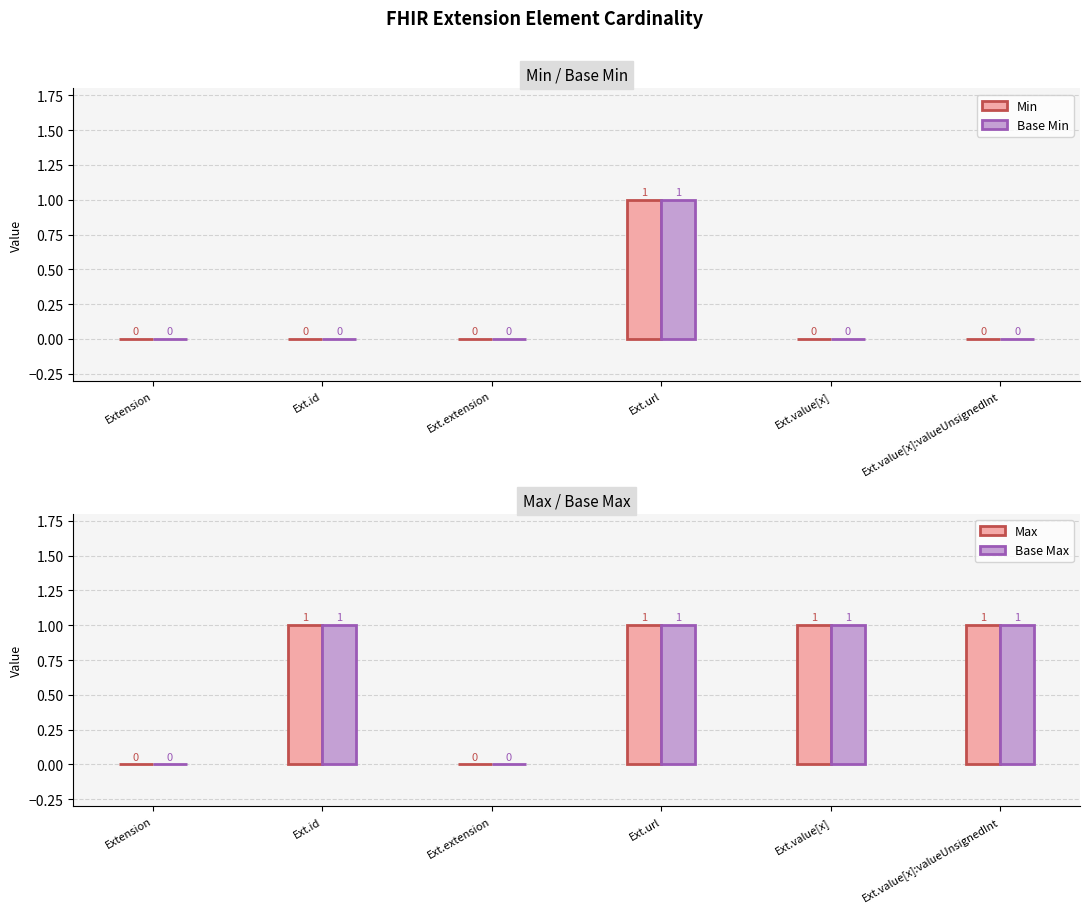

How many groups of bars are there?

6